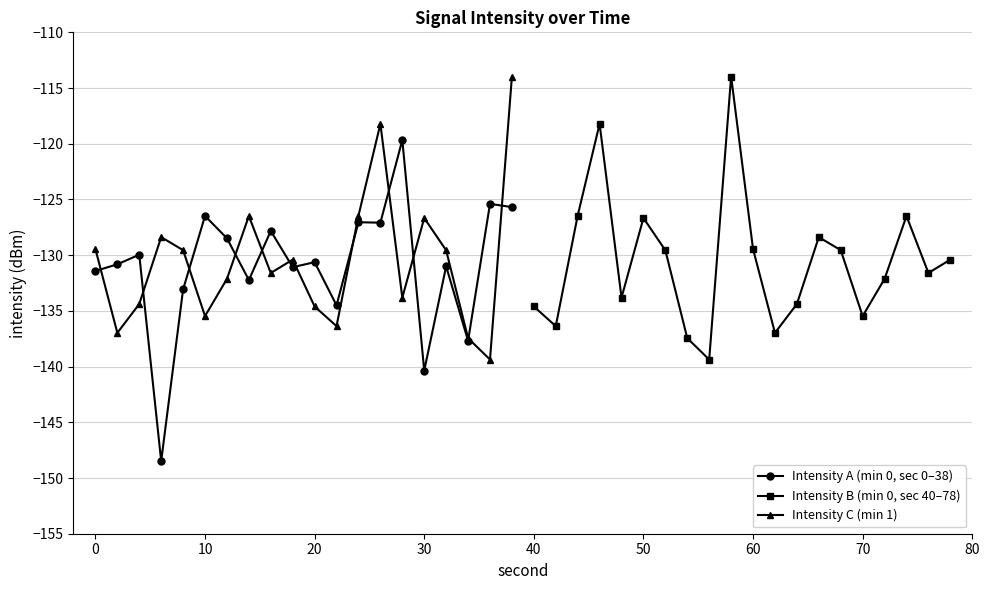

What is the maximum value for Intensity C (min 1)?

-114.0